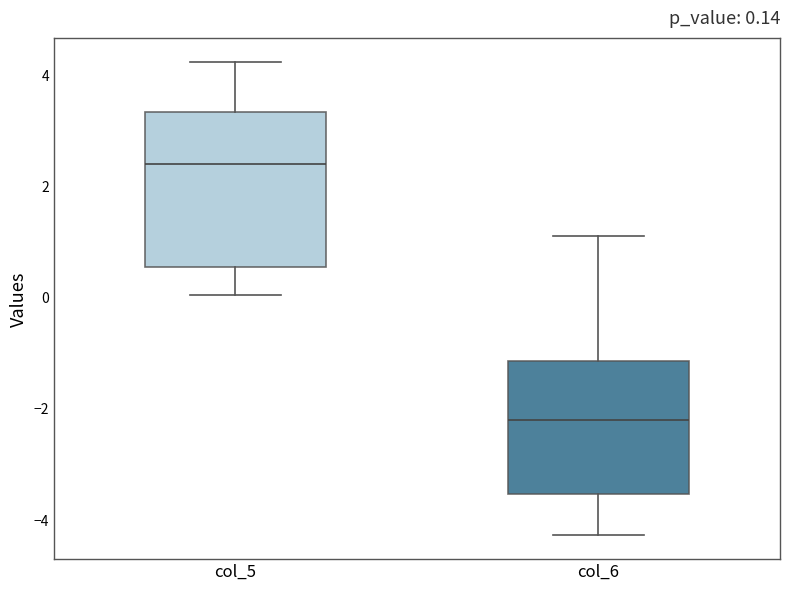

Which box has the highest median line?

col_5